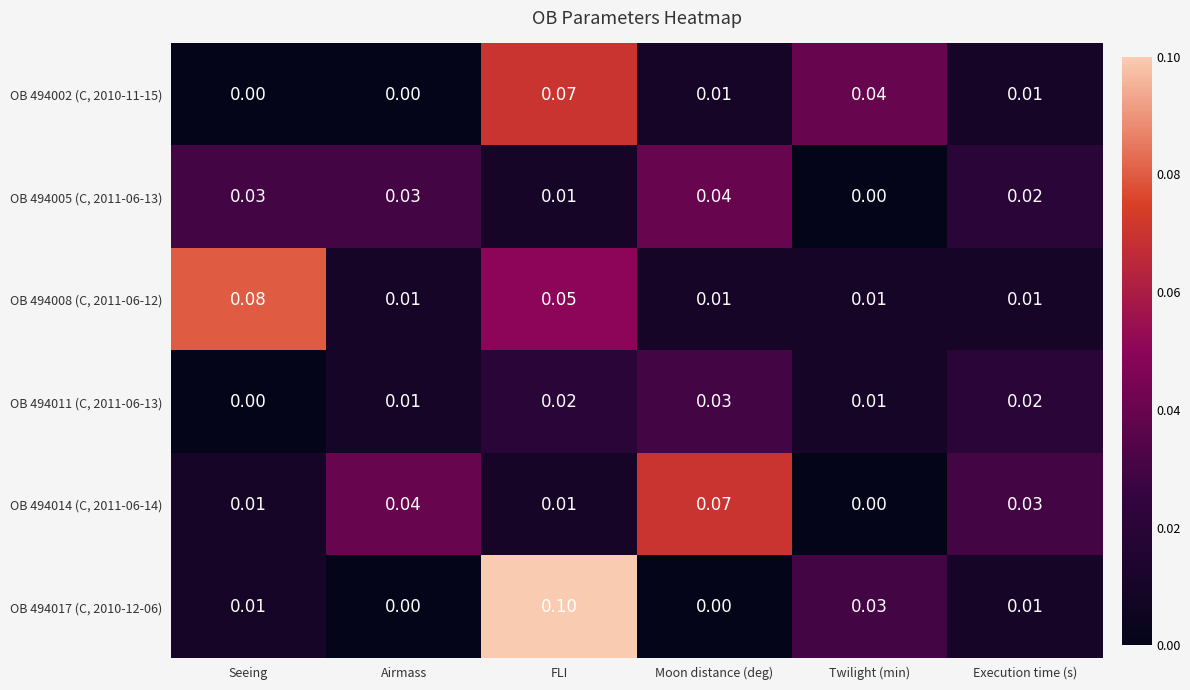

Which category has the lowest value in the OB 494014 (C, 2011-06-14) series?

Twilight (min)